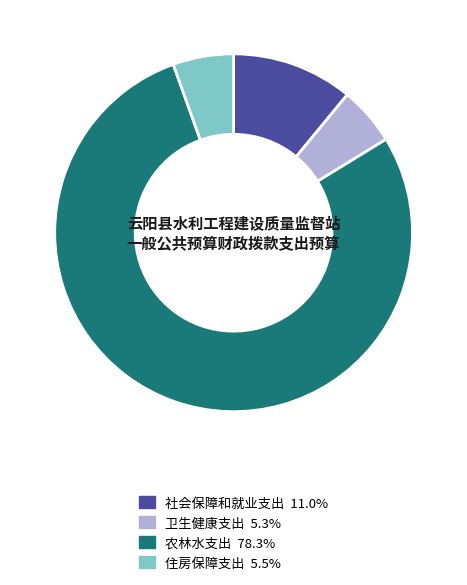

Approximately how many times larger is the value at 农林水支出 compared to 社会保障和就业支出?

7.1